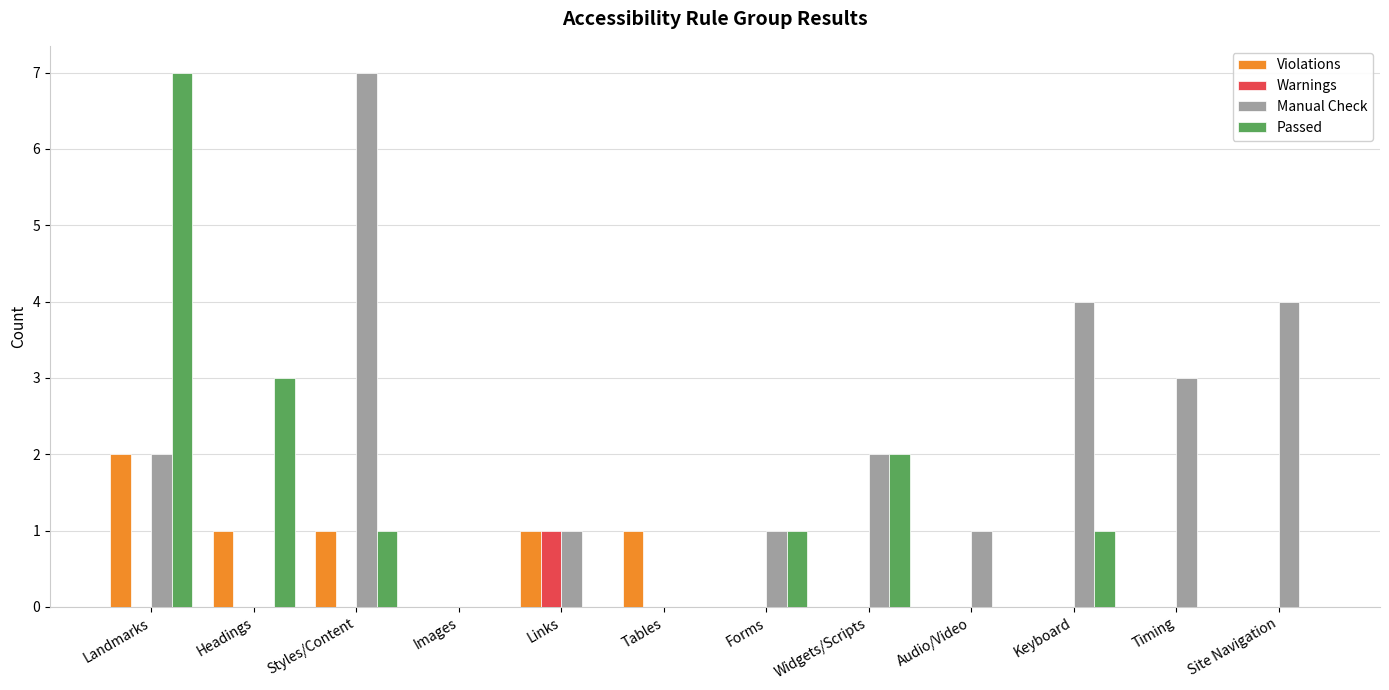

Is it true that Passed equals 0 at Links?

True